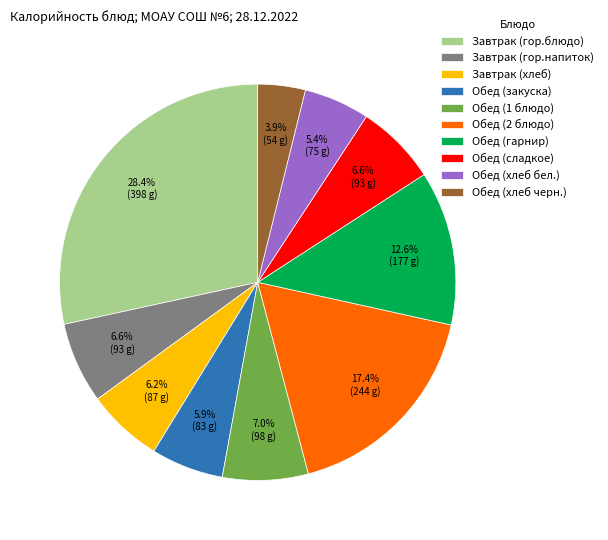

To the nearest percent, what percentage of the pie is Обед (сладкое)?

7%